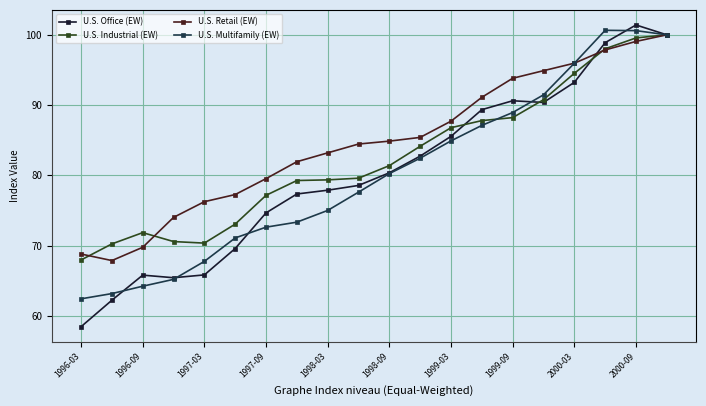

What is the value of the U.S. Industrial (EW) point at the 20th from the left?

100.0